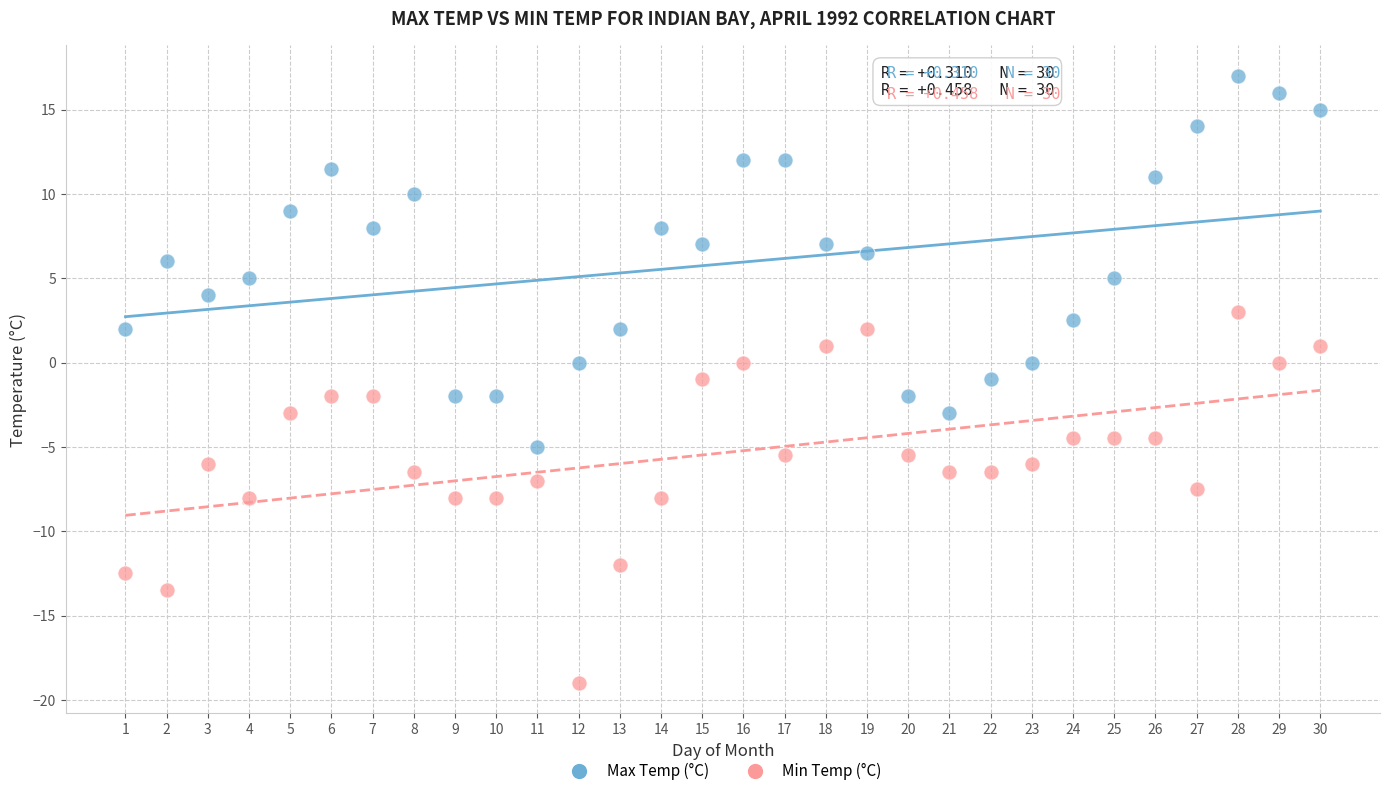

Which series contains the highest Y value?

Max Temp (°C)